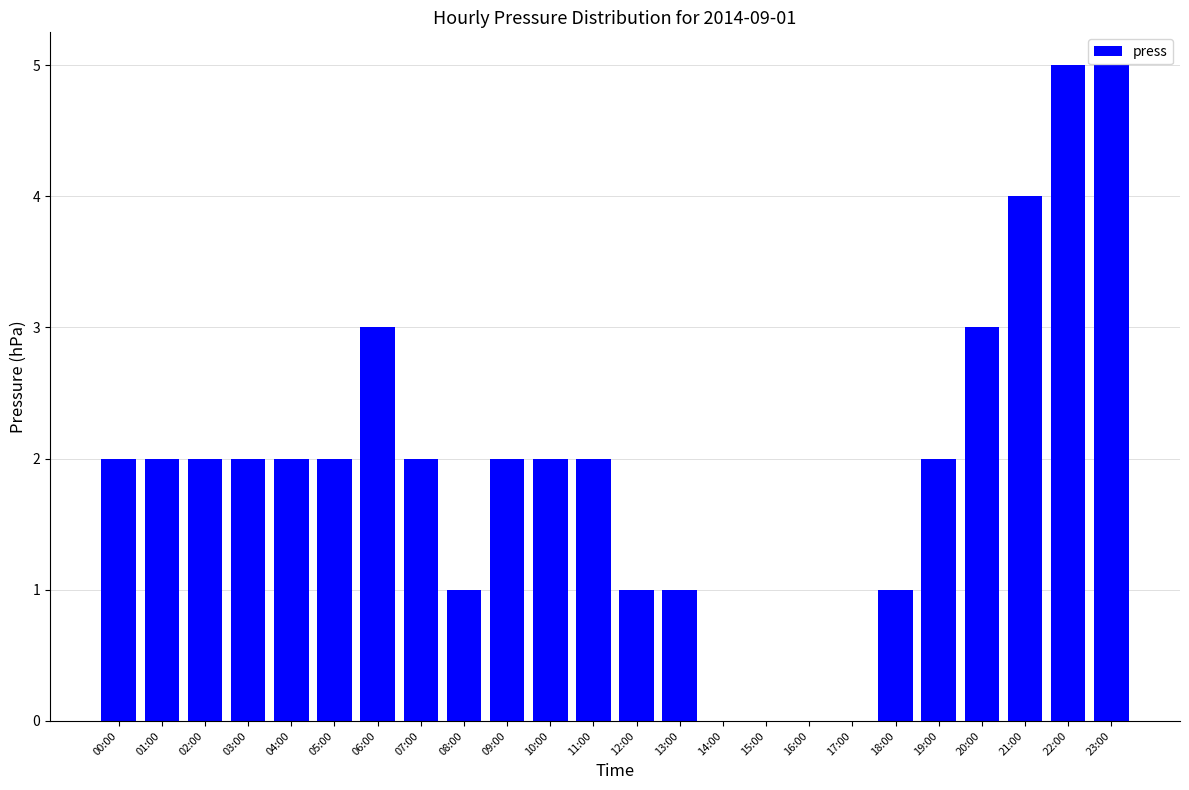

Count the values in the range 1 to 2.

15